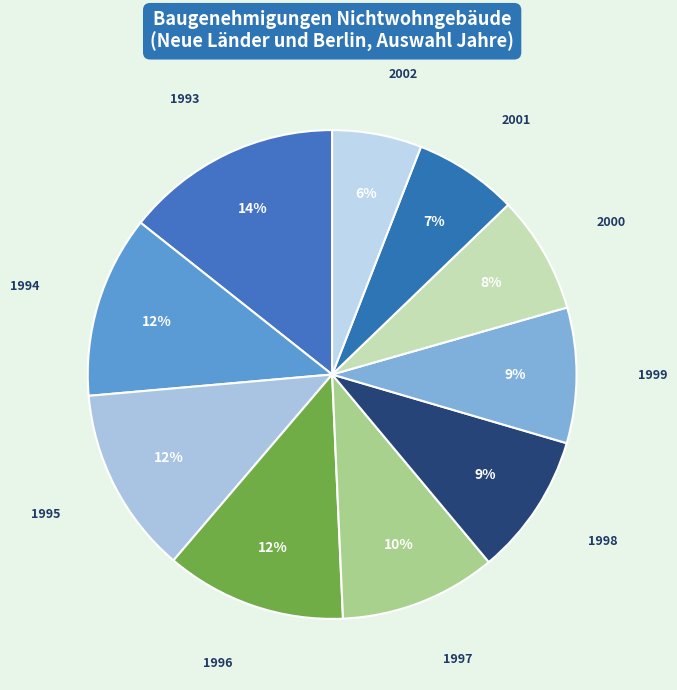

Rank the categories by value from lowest to highest.

2002, 2001, 2000, 1999, 1998, 1997, 1996, 1994, 1995, 1993